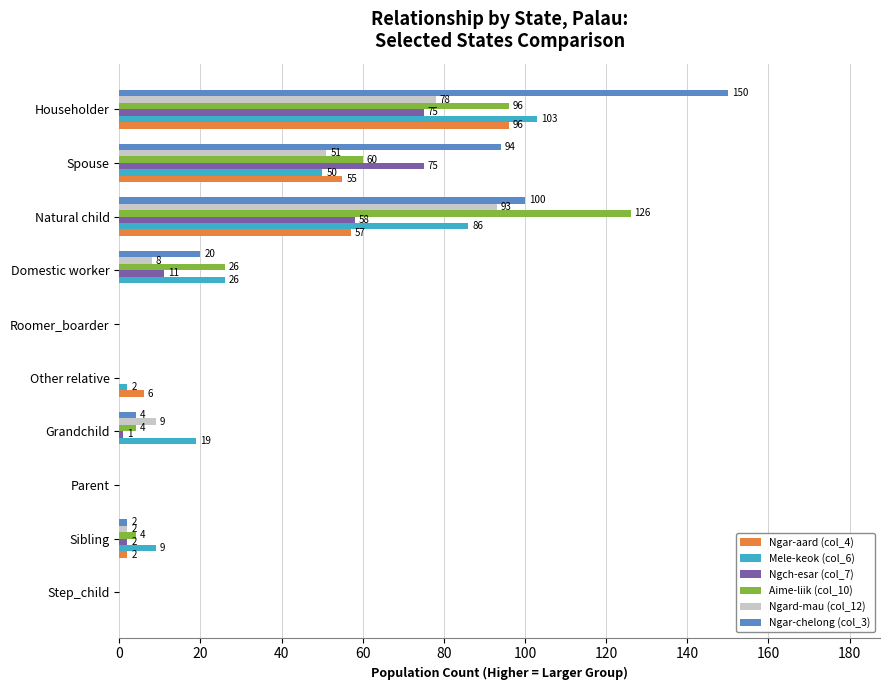

Which series changed the most between Step_child and Other relative?

Ngar-aard (col_4)